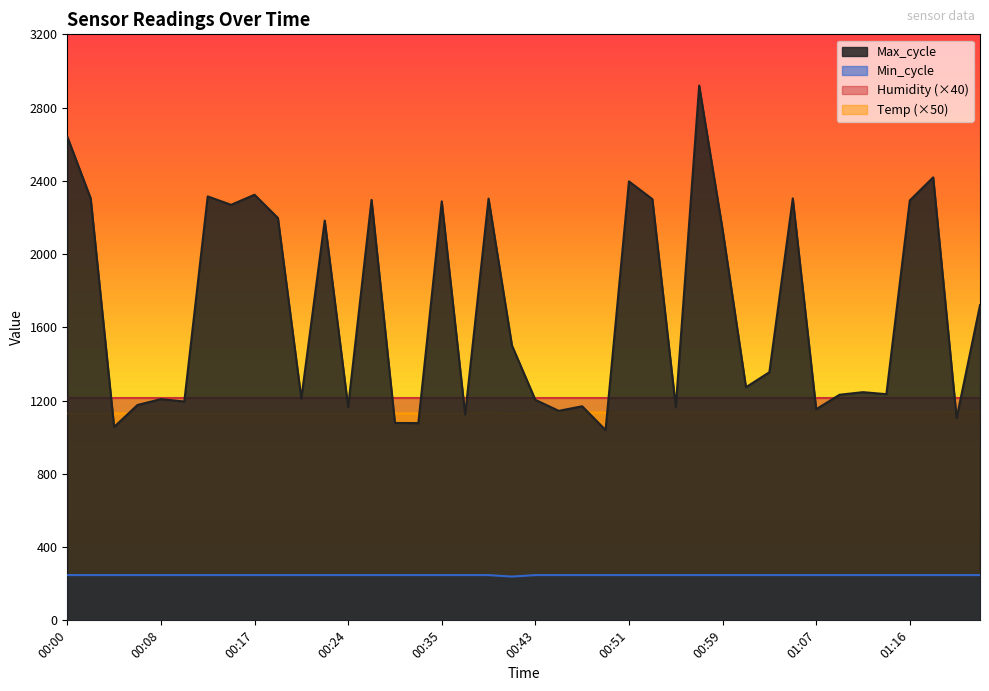

Does the chart display data point markers on the line(s)?

No